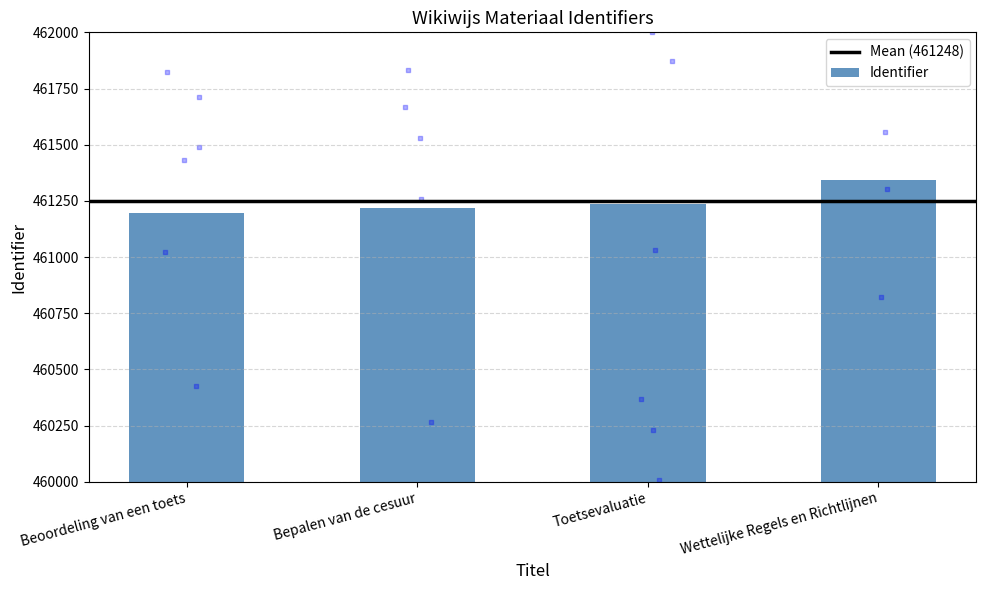

What is the change in value from Bepalen van de cesuur to Toetsevaluatie?

+17